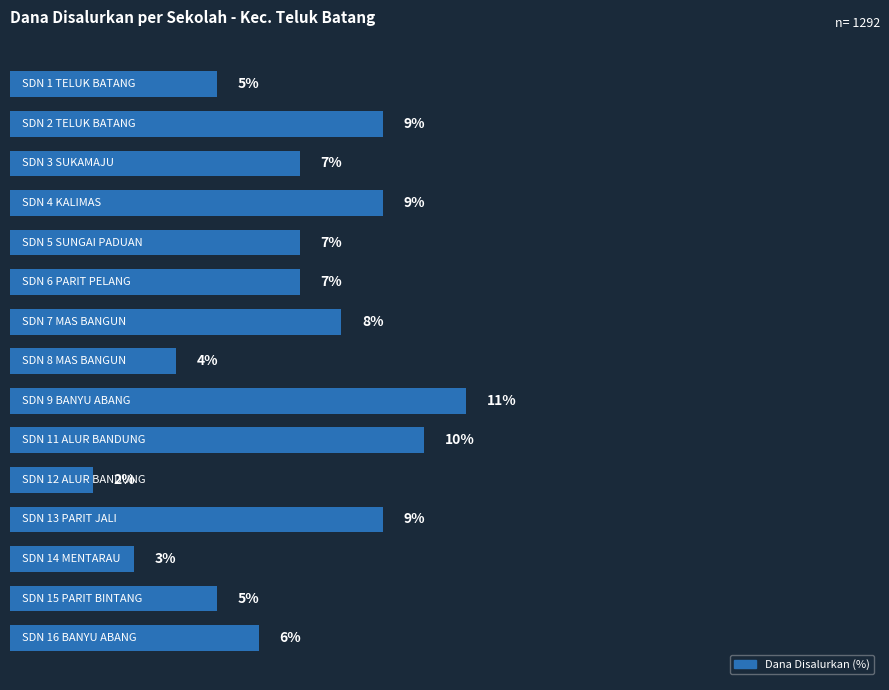

Are the bars grouped side by side (vs. stacked)?

No